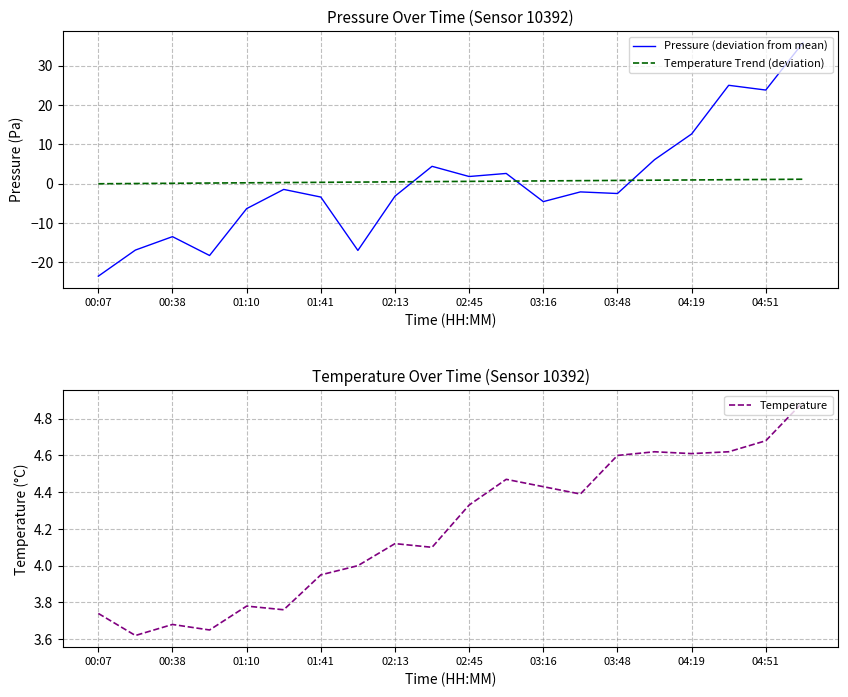

The Pressure (deviation from mean) series shows -6.3 at 01:10. True or false?

True